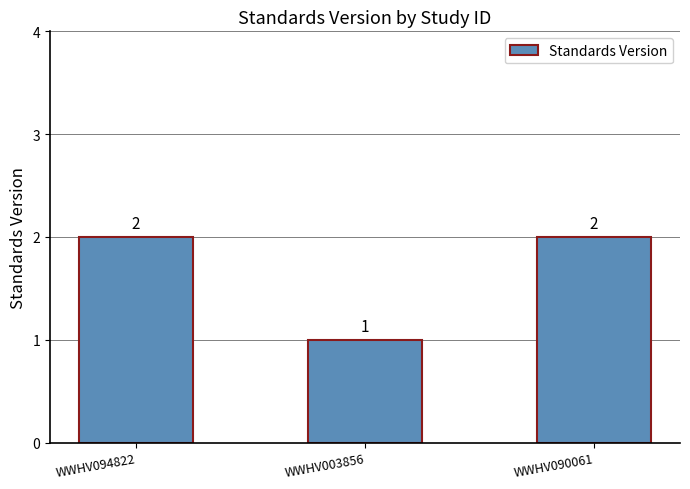

What is the value of the 1st bar from the left?

2